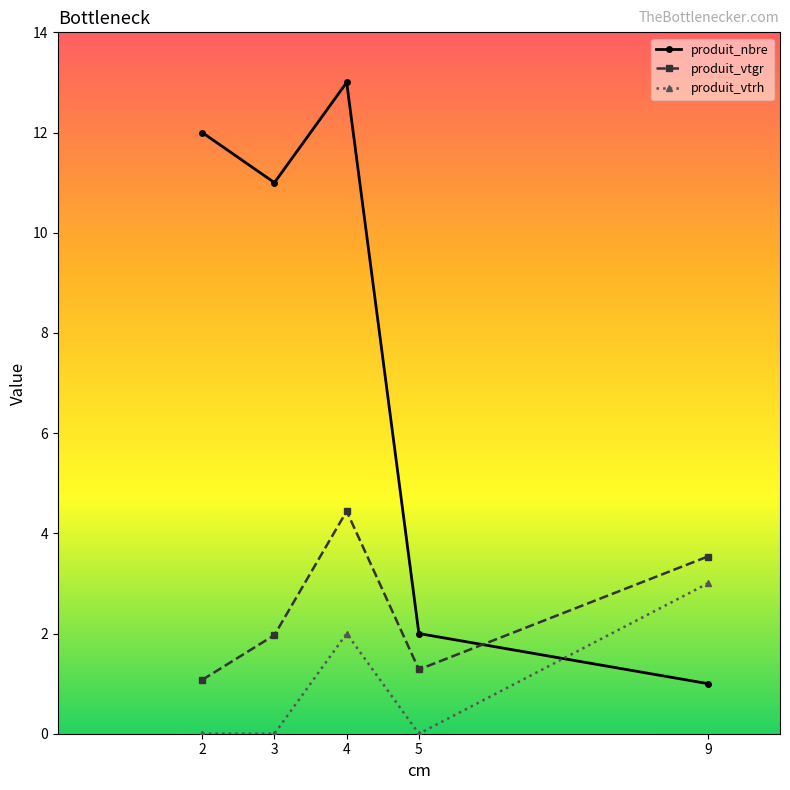

After their last crossing, which series has the higher values: produit_vtgr or produit_nbre?

produit_vtgr